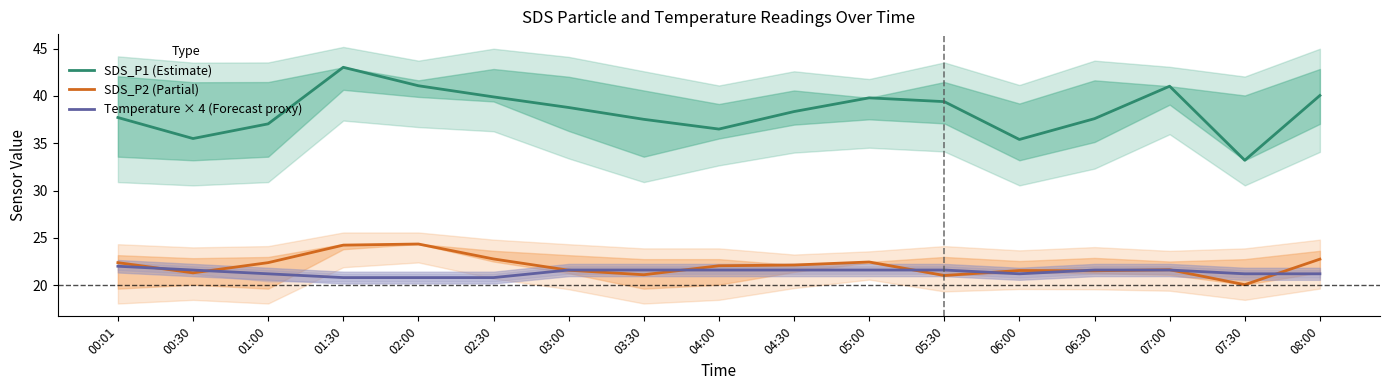

What are all the series names shown in the legend?

SDS_P1 (Estimate), SDS_P2 (Partial), Temperature × 4 (Forecast proxy)